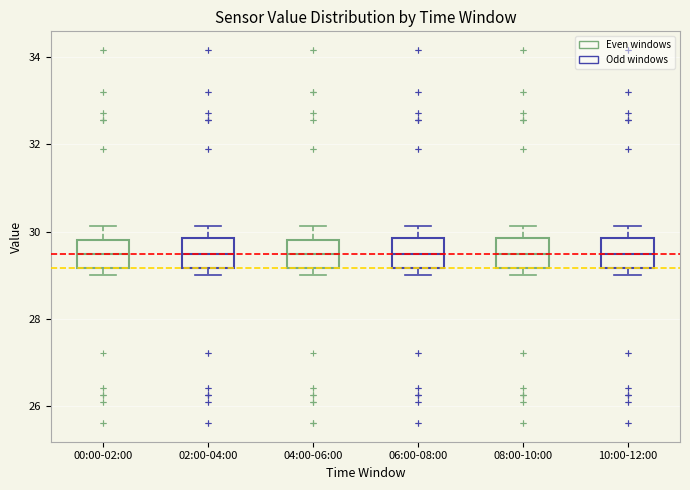

Reading left to right, transcribe this box plot: for each box, give where its median line is, the range the box spans, and where its two whiskers end, as read against the y-axis. The values are not printed on the chart, so give them approximately, as read against the axis.

00:00-02:00: median 29.4, box 29.2 to 29.8, whiskers 29.0 to 30.2
02:00-04:00: median 29.4, box 29.2 to 29.8, whiskers 29.0 to 30.2
04:00-06:00: median 29.4, box 29.2 to 29.8, whiskers 29.0 to 30.2
06:00-08:00: median 29.4, box 29.2 to 29.8, whiskers 29.0 to 30.2
08:00-10:00: median 29.4, box 29.2 to 29.8, whiskers 29.0 to 30.2
10:00-12:00: median 29.4, box 29.2 to 29.8, whiskers 29.0 to 30.2